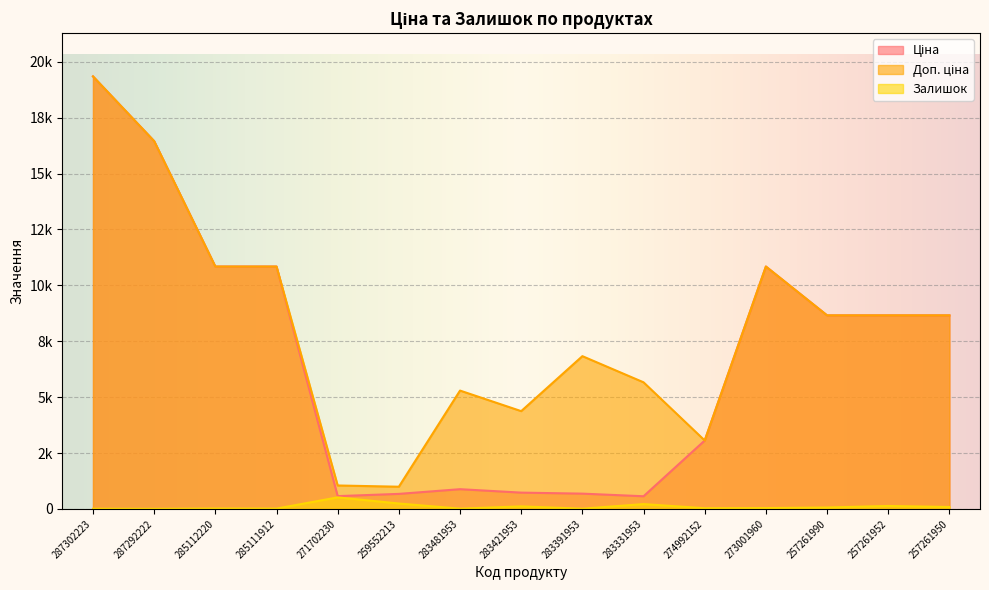

Reading right to left, transcribe all the data shown in this chart.

Ціна: 257261950=8656.2	257261952=8656.2	257261990=8656.2	273001960=10840.1	274992152=3059.7	283331953=566.2	283391953=683.2	283421953=728.8	283481953=882.1	259552213=672.1	271702230=571.6	285111912=10840.1	285112220=10840.1	287292222=16448.2	287302223=19343.1
Доп. ціна: 257261950=8656.2	257261952=8656.2	257261990=8656.2	273001960=10840.1	274992152=3060.0	283331953=5662.1	283391953=6831.9	283421953=4372.9	283481953=5292.4	259552213=992.7	271702230=1048.0	285111912=10840.1	285112220=10840.1	287292222=16448.2	287302223=19343.1
Залишок: 257261950=85.0	257261952=132.0	257261990=63.0	273001960=38.0	274992152=31.0	283331953=216.0	283391953=10.0	283421953=113.0	283481953=12.0	259552213=242.0	271702230=516.0	285111912=15.0	285112220=17.0	287292222=3.0	287302223=8.0